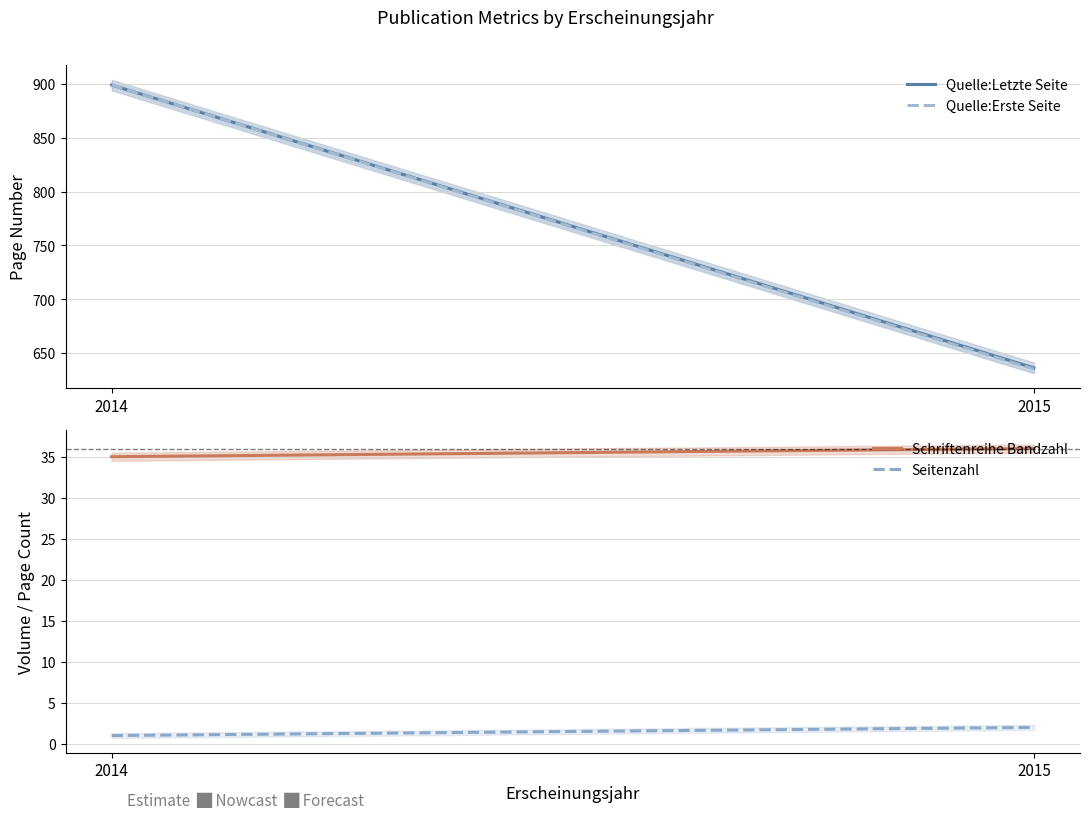

At how many categories does at least one series exceed 411?

2